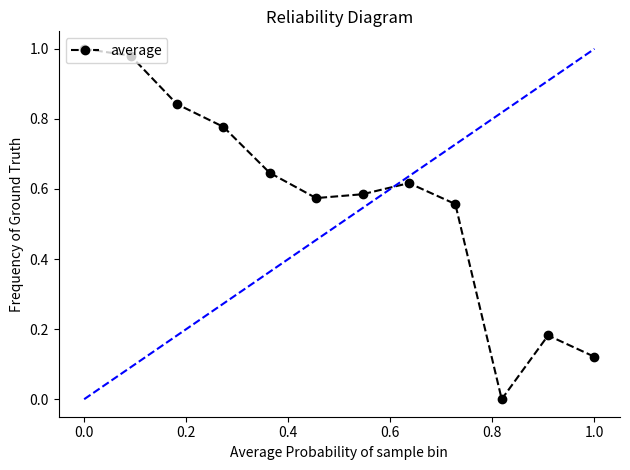

True or false: there are more than 0 points higher than both neighbors.

True